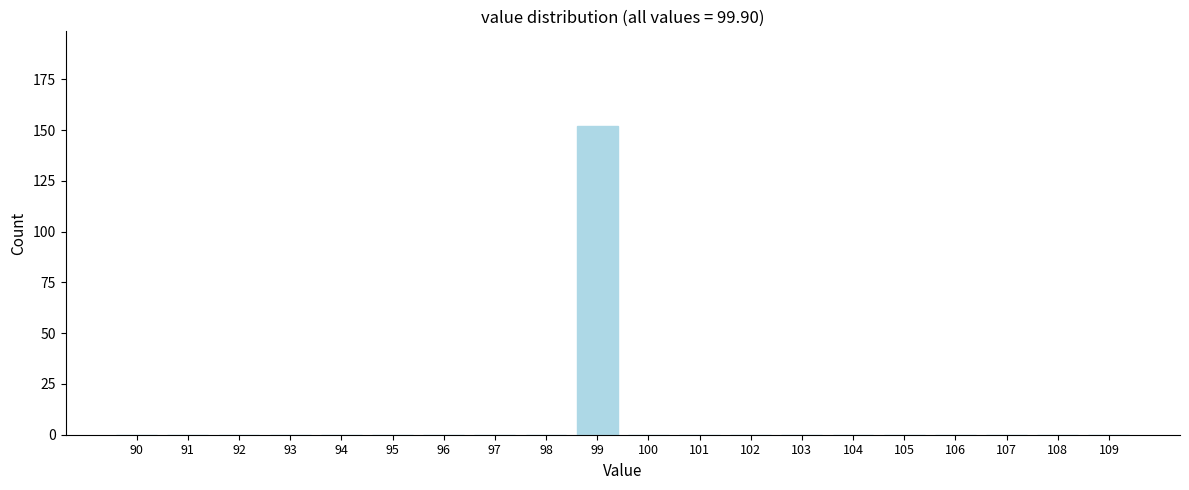

Reading left to right, what are all the values shown in this chart?

90=0	91=0	92=0	93=0	94=0	95=0	96=0	97=0	98=0	99=152	100=0	101=0	102=0	103=0	104=0	105=0	106=0	107=0	108=0	109=0